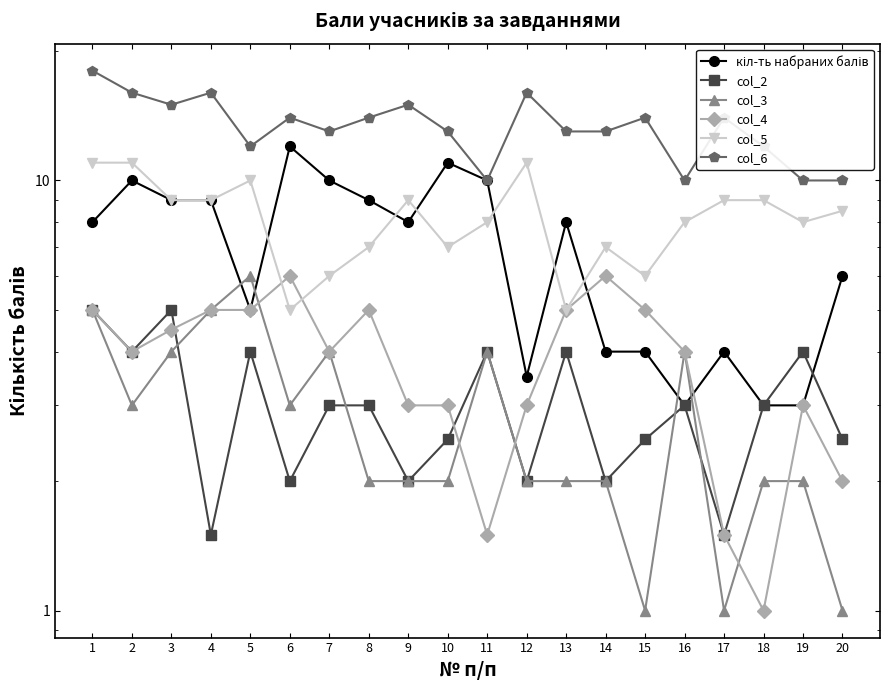

Does the chart display data point markers on the line(s)?

Yes